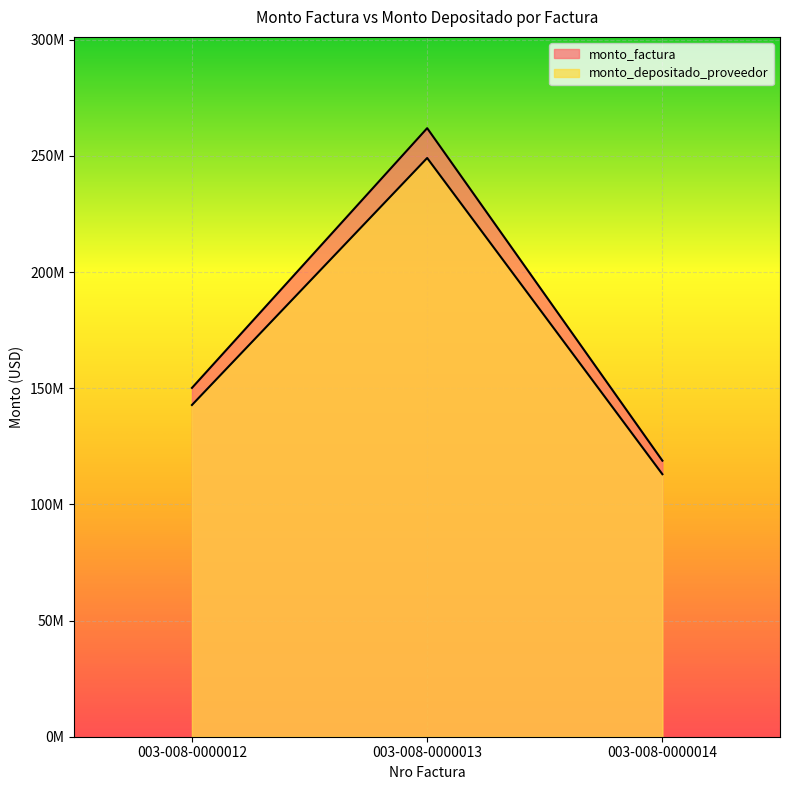

What is the value of the monto_factura point at the 1st from the left?

150160000